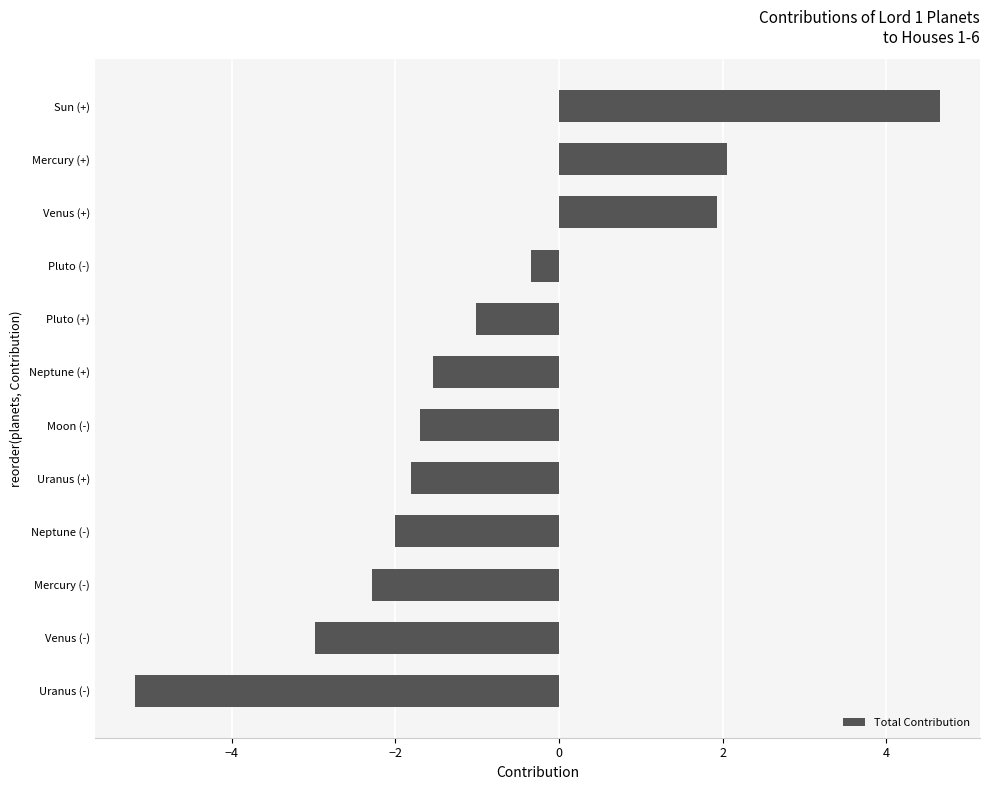

What is the greatest value displayed?

4.7